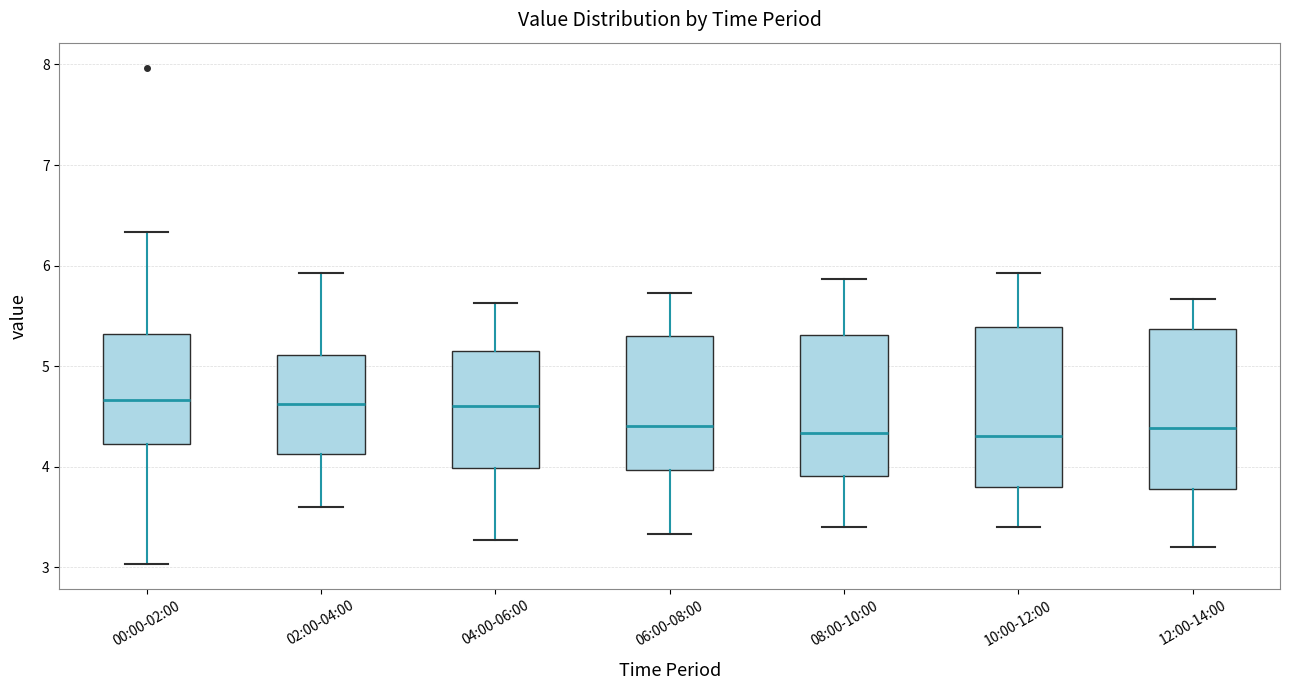

Reading left to right, read every box against the y-axis: the position of its median line, the range the box covers, and the ends of its whiskers. The values are not printed on the chart, so give them approximately, as read against the axis.

00:00-02:00: median 4.7, box 4.2 to 5.3, whiskers 3.0 to 6.3
02:00-04:00: median 4.6, box 4.1 to 5.1, whiskers 3.6 to 5.9
04:00-06:00: median 4.6, box 4.0 to 5.1, whiskers 3.3 to 5.6
06:00-08:00: median 4.4, box 4.0 to 5.3, whiskers 3.3 to 5.7
08:00-10:00: median 4.3, box 3.9 to 5.3, whiskers 3.4 to 5.9
10:00-12:00: median 4.3, box 3.8 to 5.4, whiskers 3.4 to 5.9
12:00-14:00: median 4.4, box 3.8 to 5.4, whiskers 3.2 to 5.7